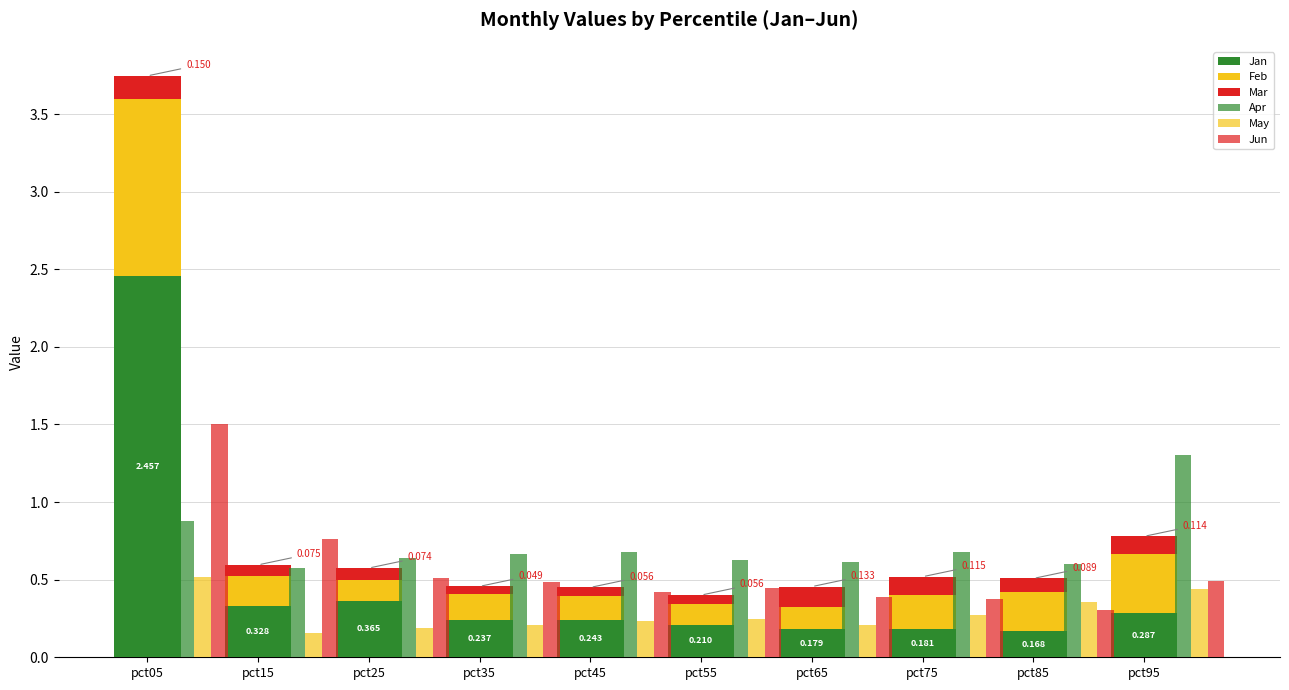

What is the sum of all Apr values?

7.3